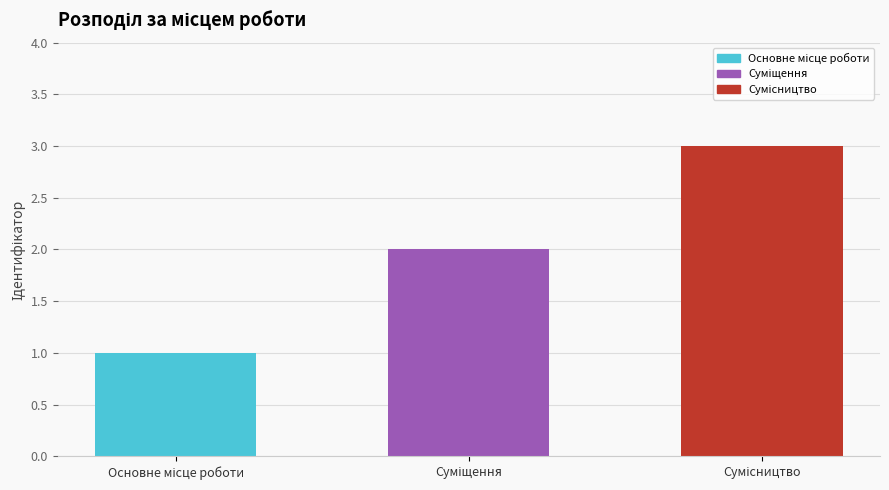

What is the greatest value displayed?

3